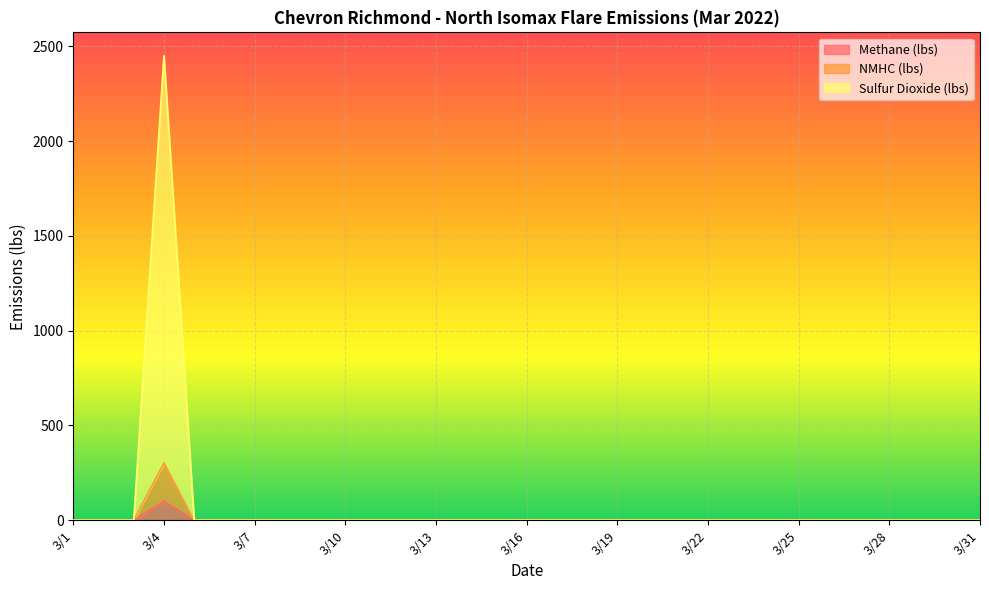

Is the value of Sulfur Dioxide (lbs) at 3/26 greater than the value of NMHC (lbs) at 3/14?

No